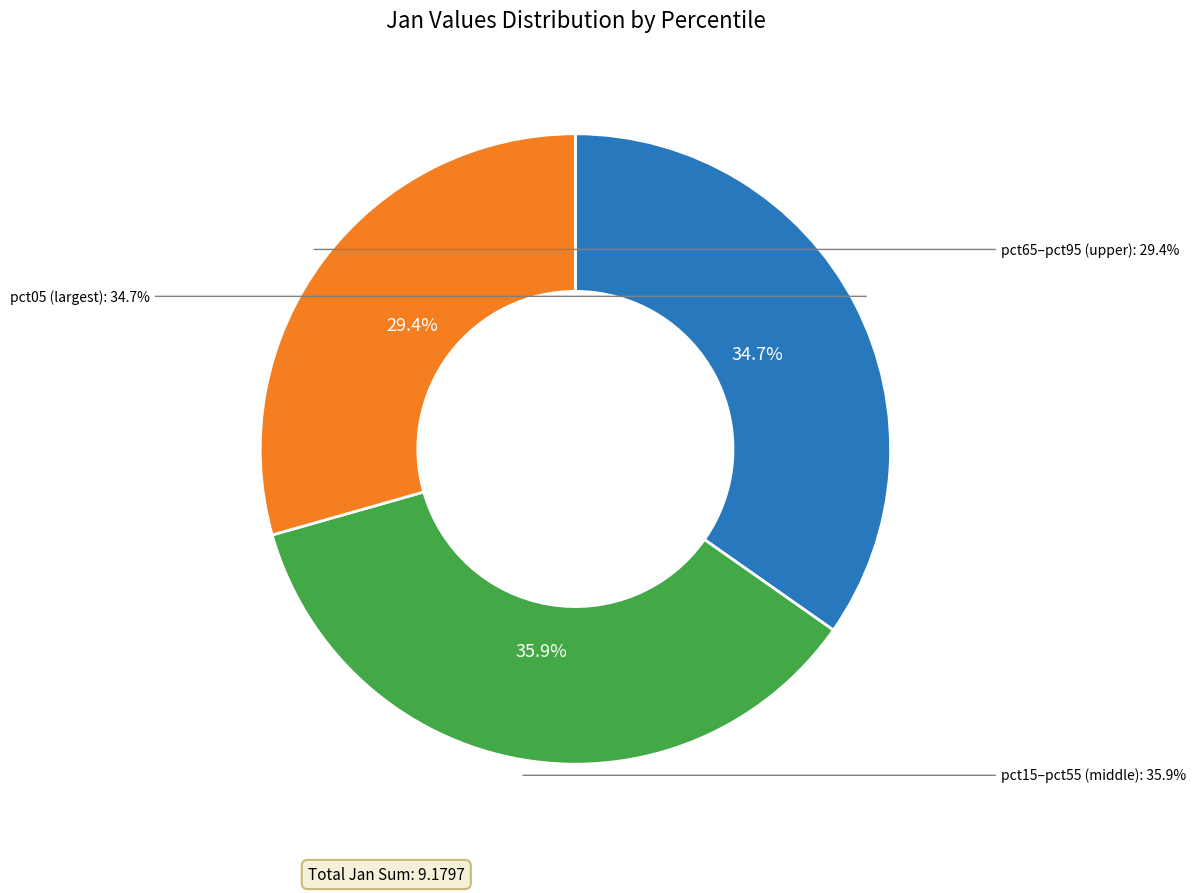

Do pct65 and pct75 together represent more than half of the pie?

No